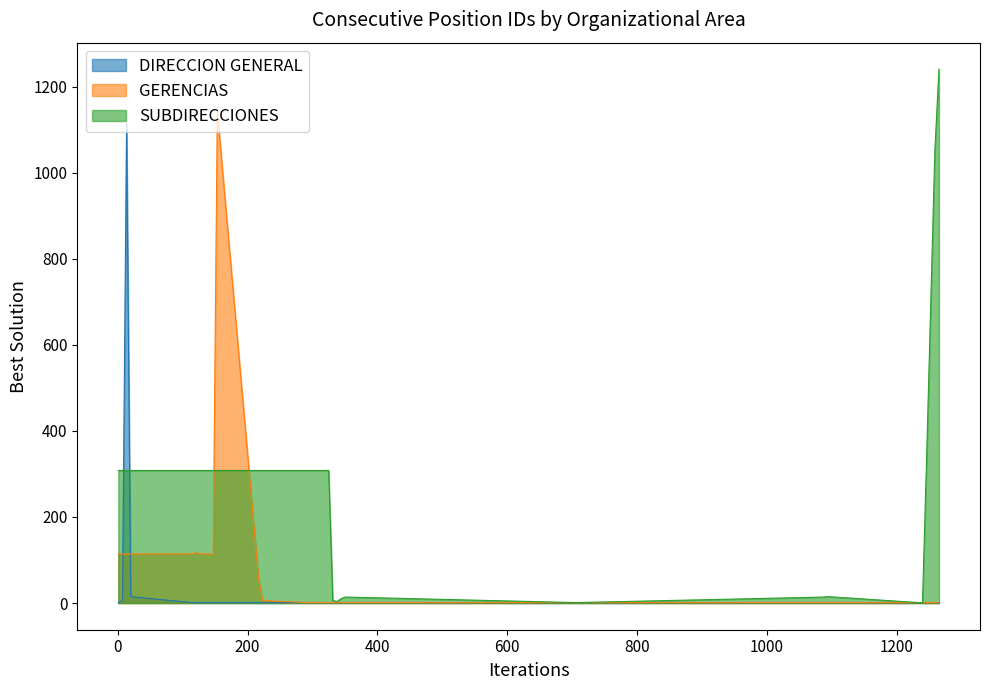

What is the maximum value shown in the chart?

1240.0